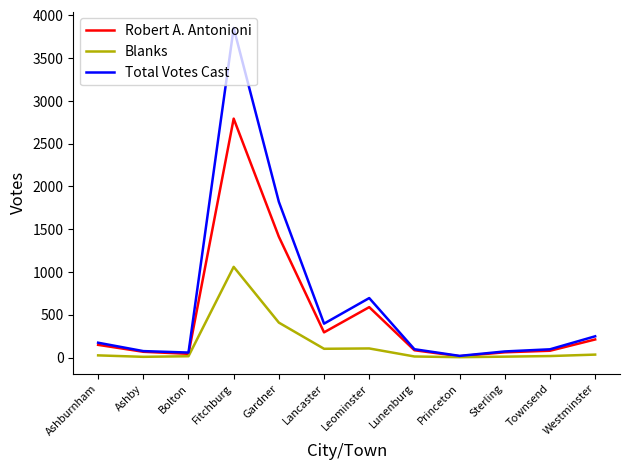

What are all the series names shown in the legend?

Robert A. Antonioni, Blanks, Total Votes Cast